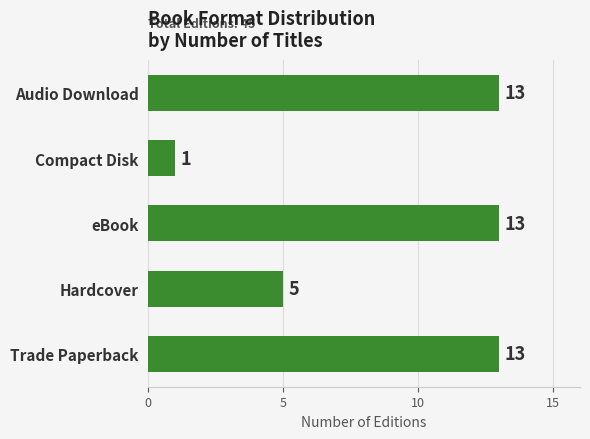

What is the difference between the maximum and minimum values?

12